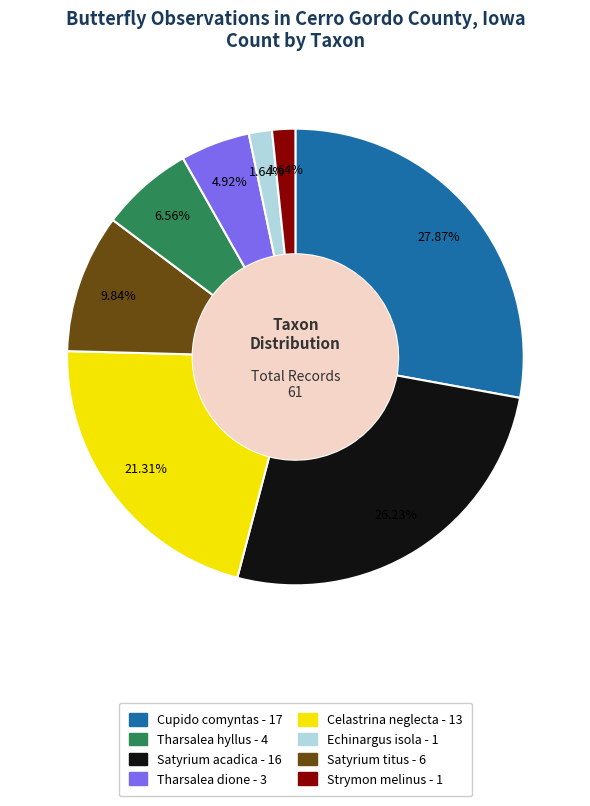

To the nearest percent, what is the average slice percentage?

12%